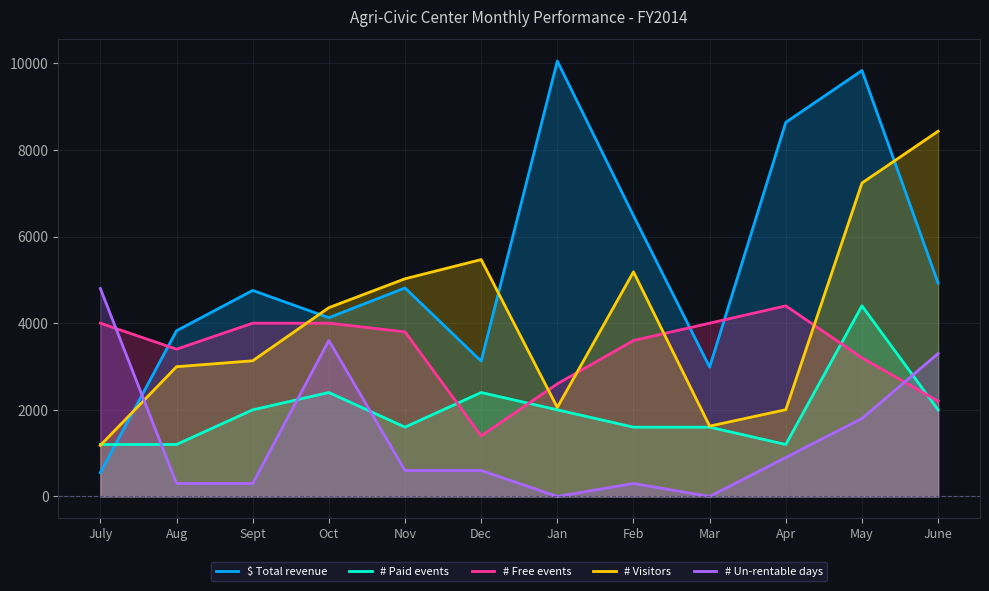

At Apr, list the series in order from smallest to largest.

# Un-rentable days, # Paid events, # Visitors, # Free events, $ Total revenue